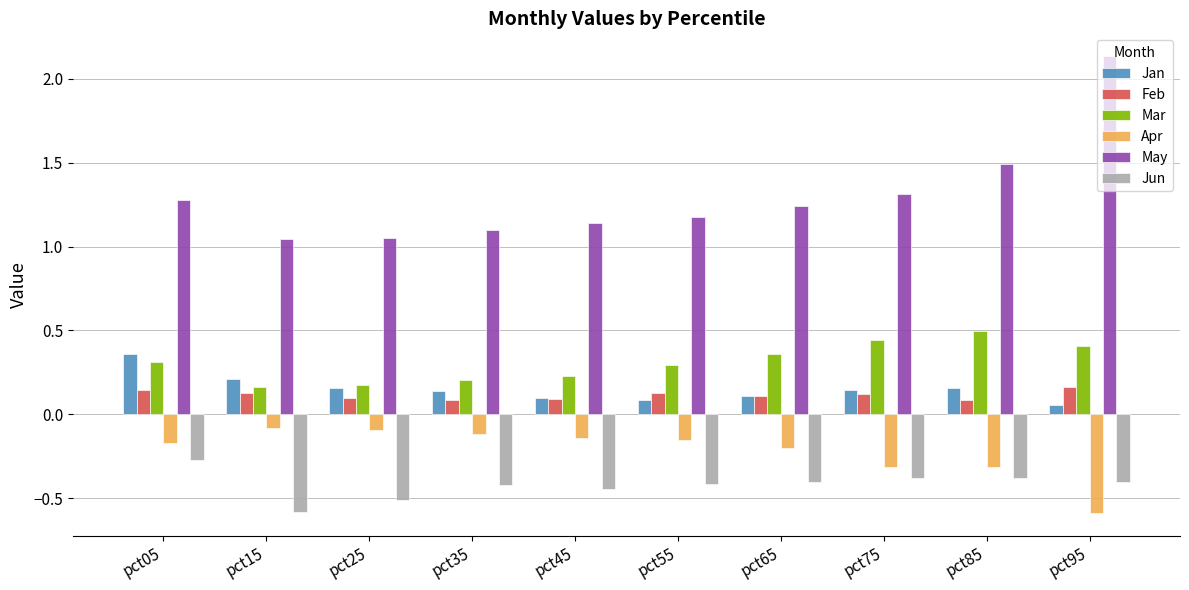

What is the difference between the highest and lowest values at pct75?

1.7